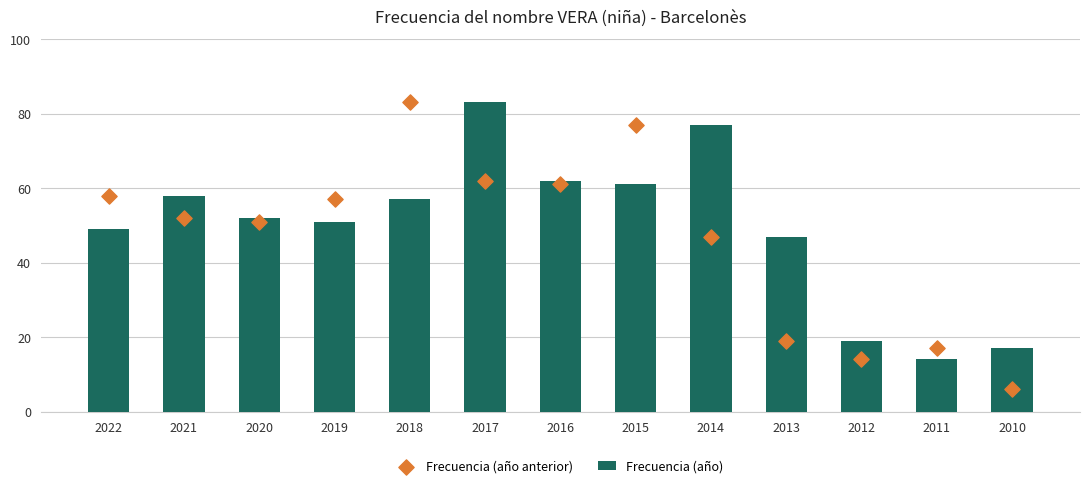

At how many categories does at least one series exceed 75?

4